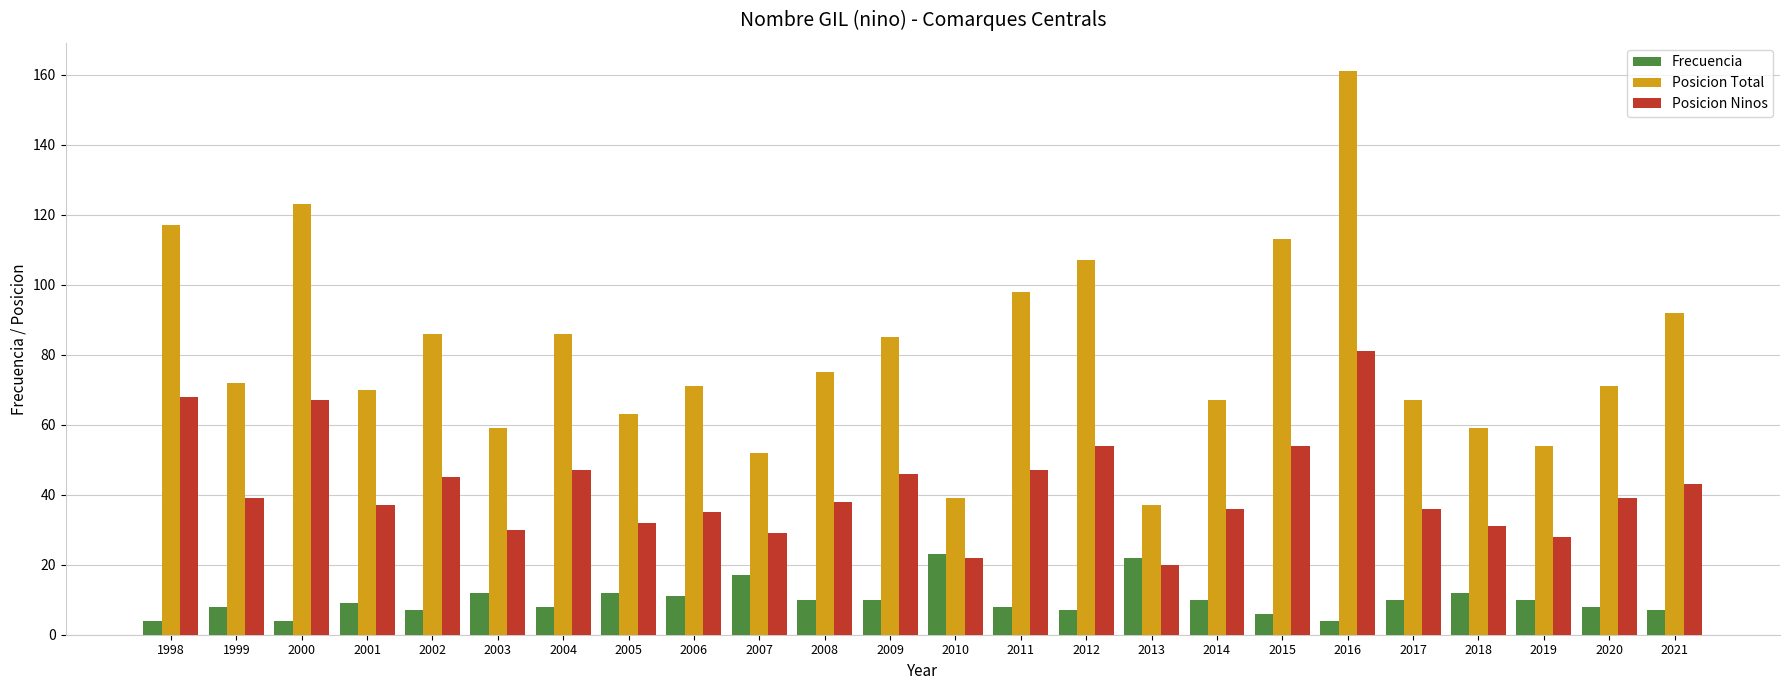

Rank the series at 2002 from lowest to highest value.

Frecuencia, Posicion Ninos, Posicion Total